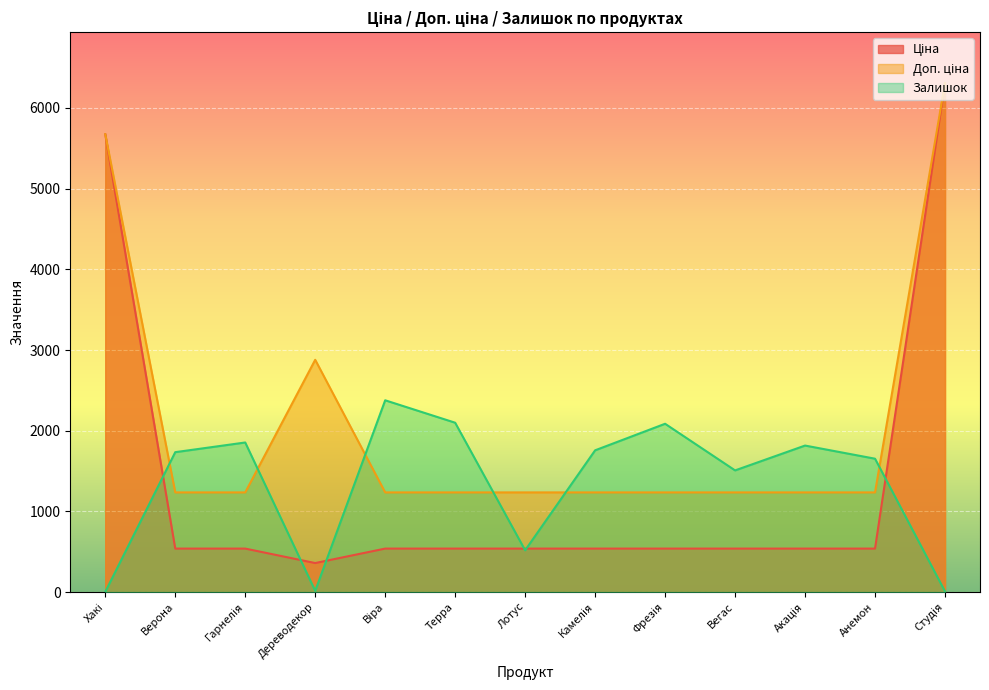

What is the label of the 6th point from the right?

Камелія